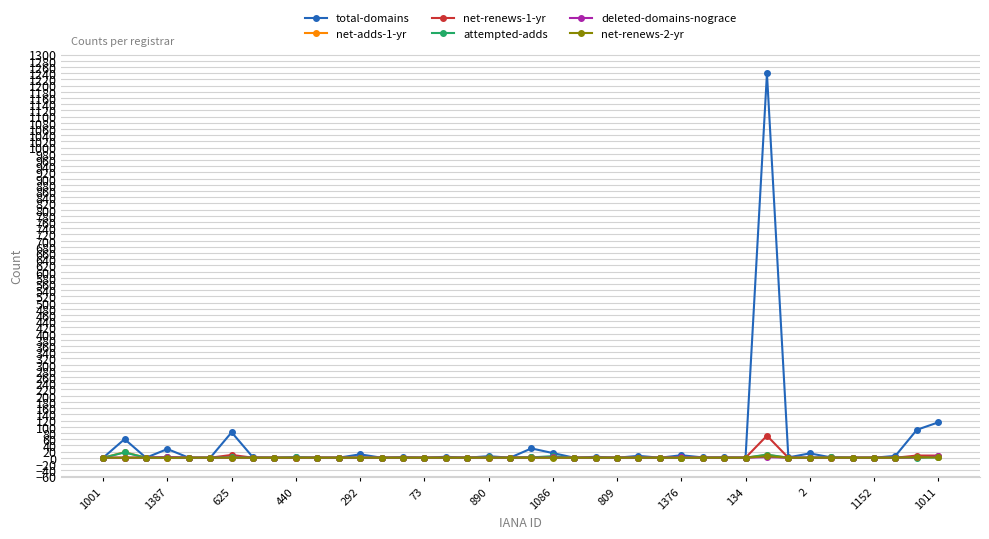

What is the difference between the maximum and minimum values in the total-domains series?

1239